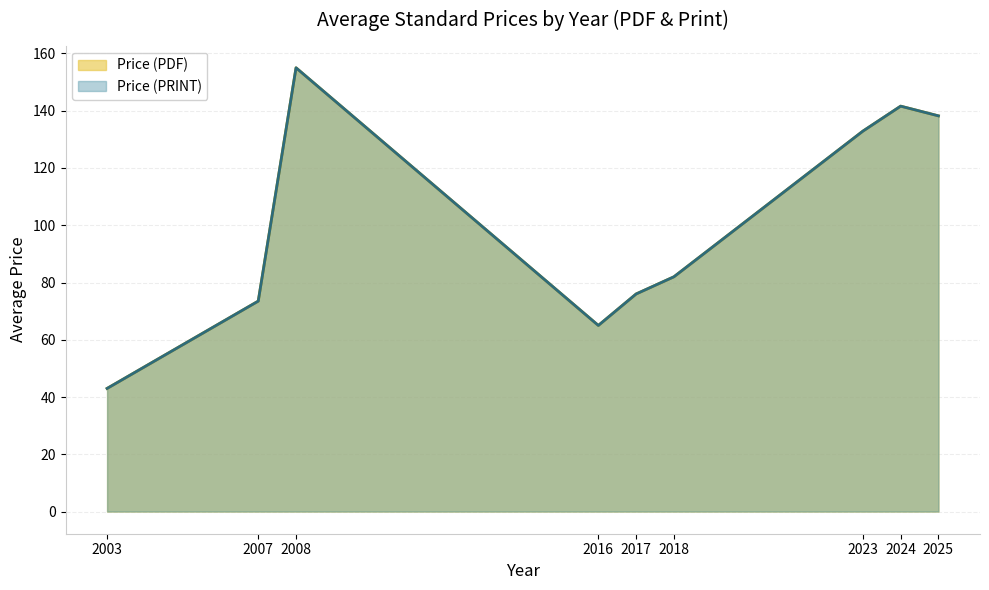

What are all the series names shown in the legend?

Price (PDF), Price (PRINT)